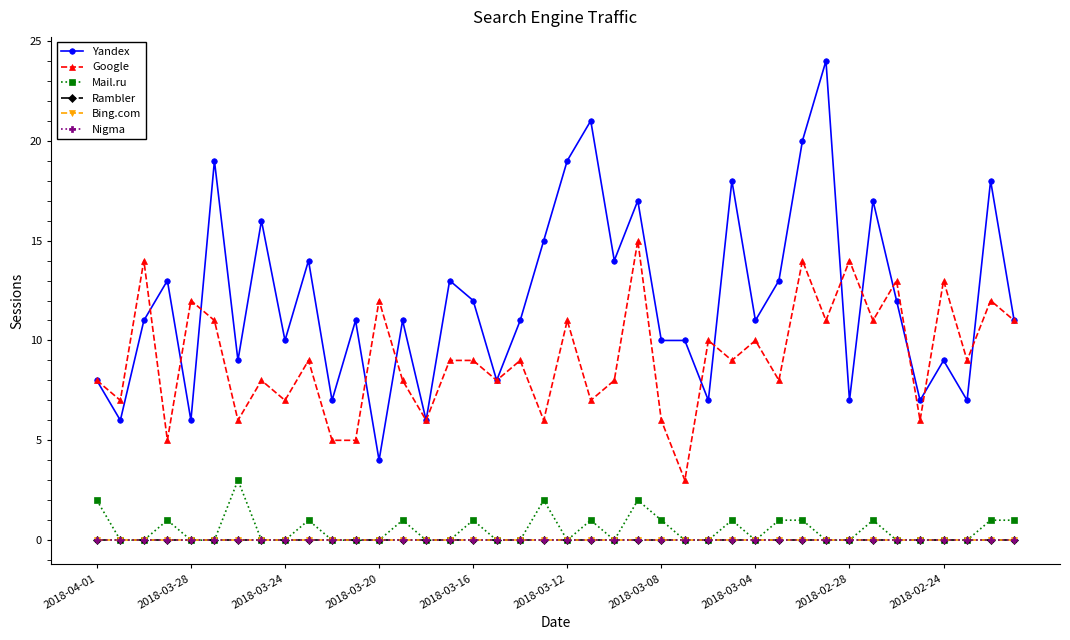

What is the highest value of the Google series?

15